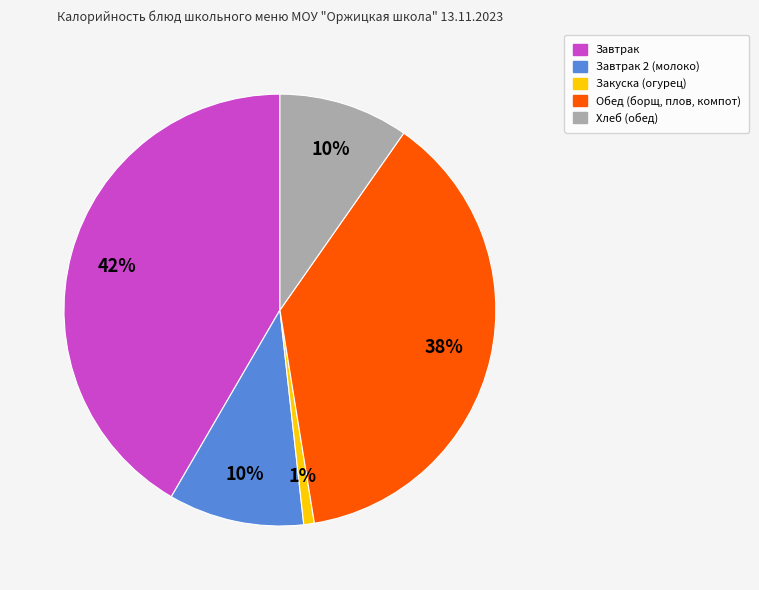

Is there a majority slice in this chart?

No